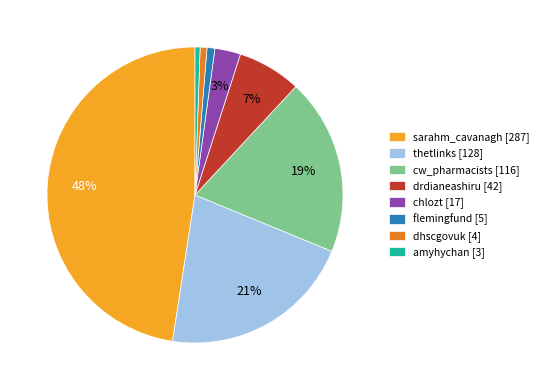

To the nearest percent, what is the difference between the flemingfund [5] and drdianeashiru [42] slice percentages?

6%